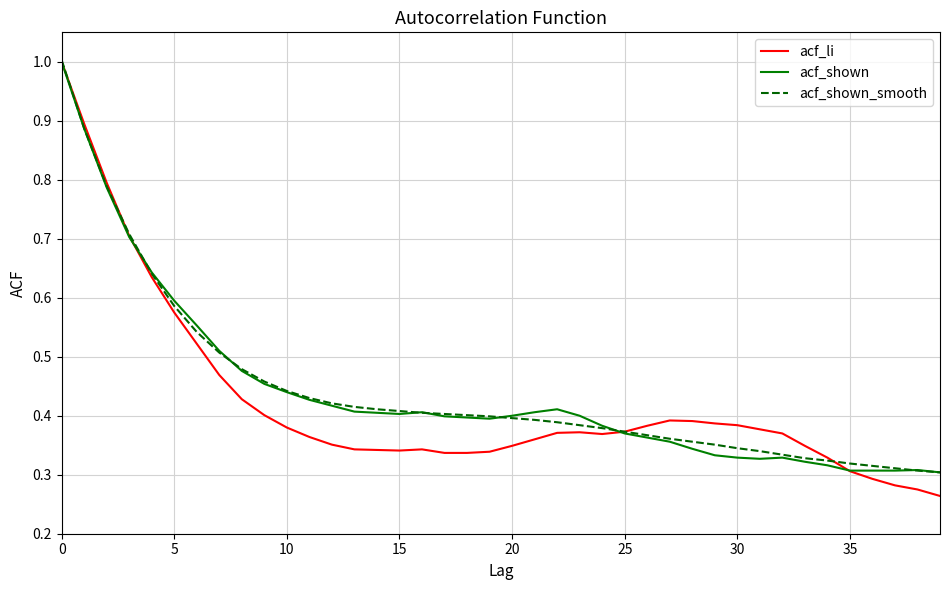

What is the maximum value for acf_shown_smooth?

1.0